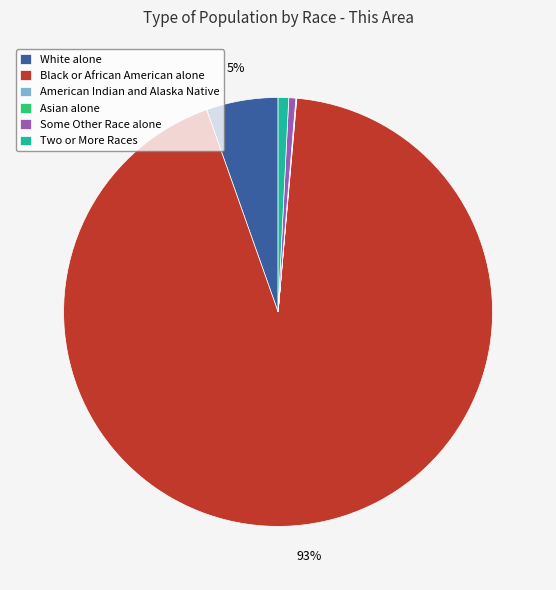

True or false: Black or African American alone accounts for 93% of the total.

True